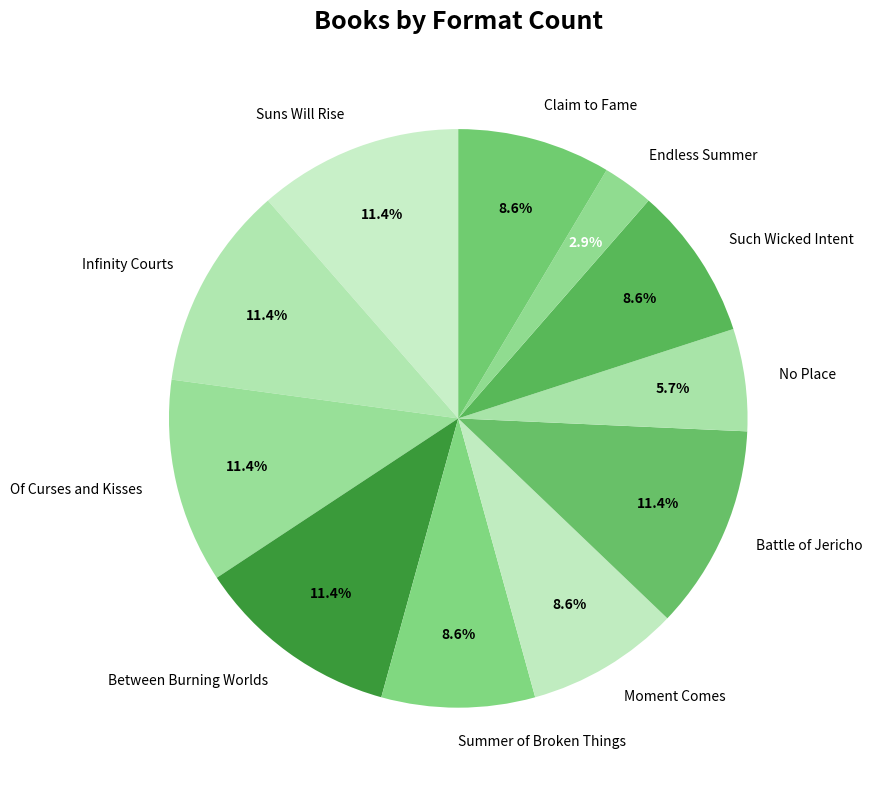

Is there any slice that represents more than half of the pie?

No